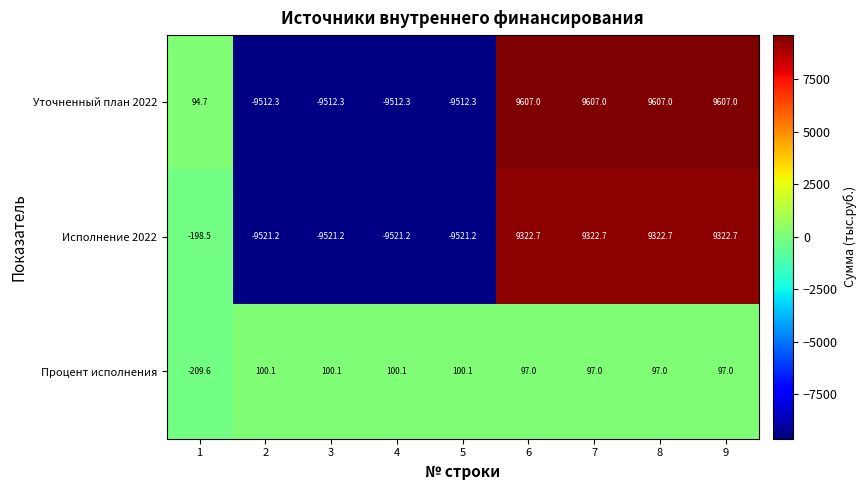

What is the greatest value displayed?

9607.0